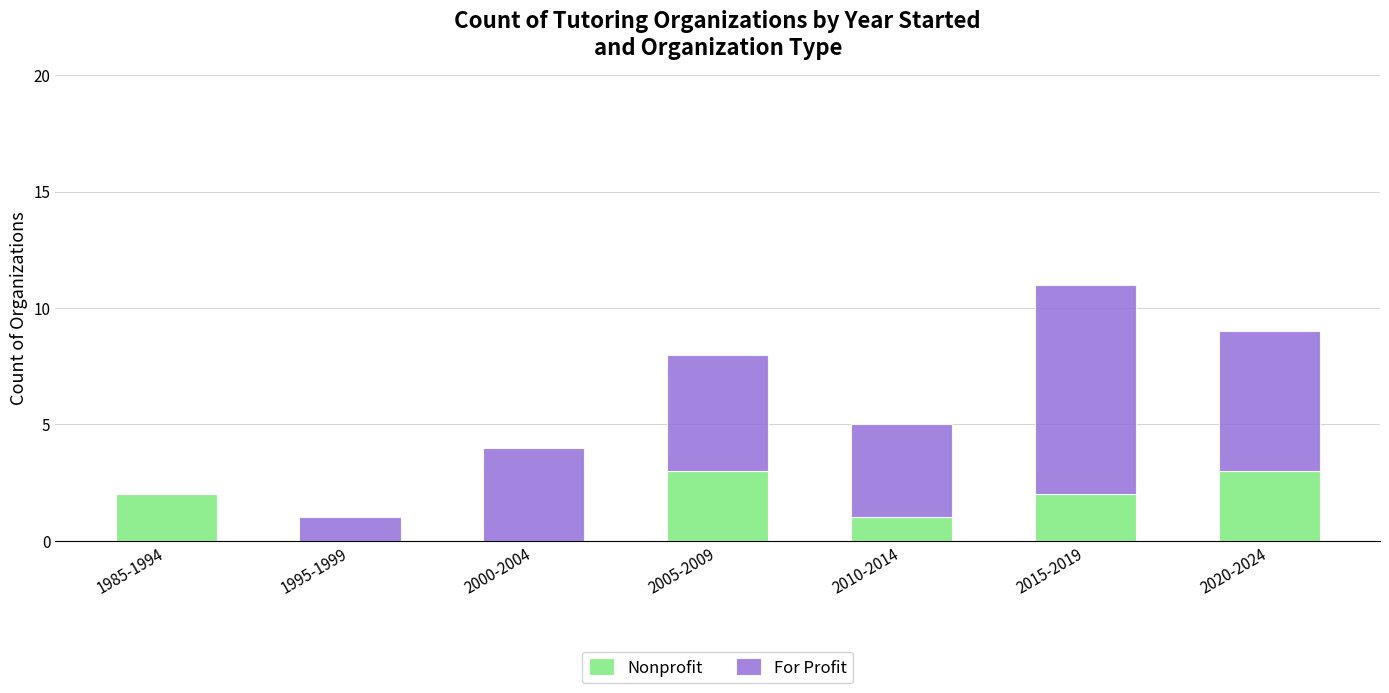

What is the total value across all series at 2015-2019?

11